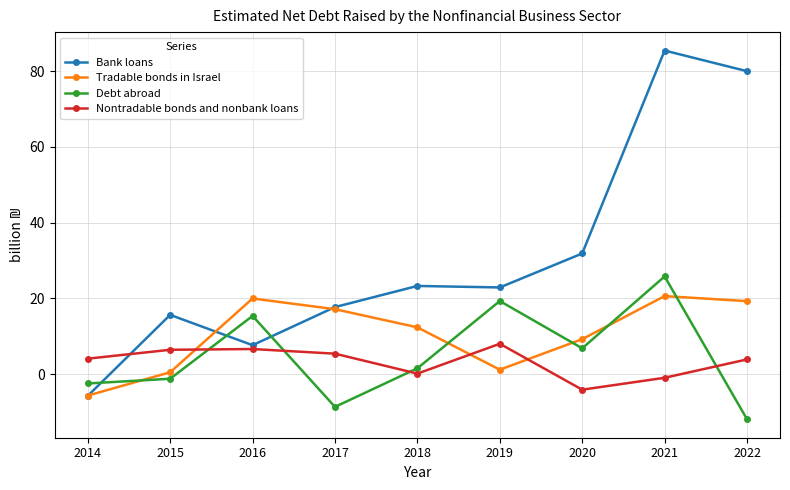

Between 2016 and 2020, which series saw the biggest shift?

Bank loans